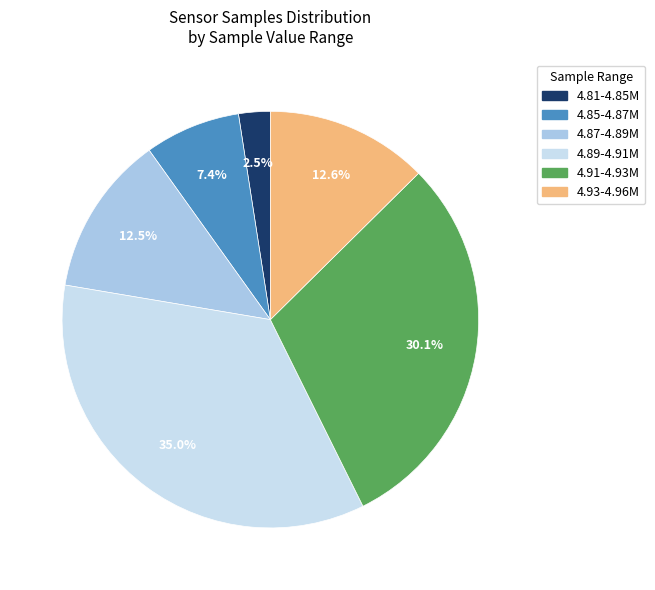

Is there any slice that represents more than half of the pie?

No